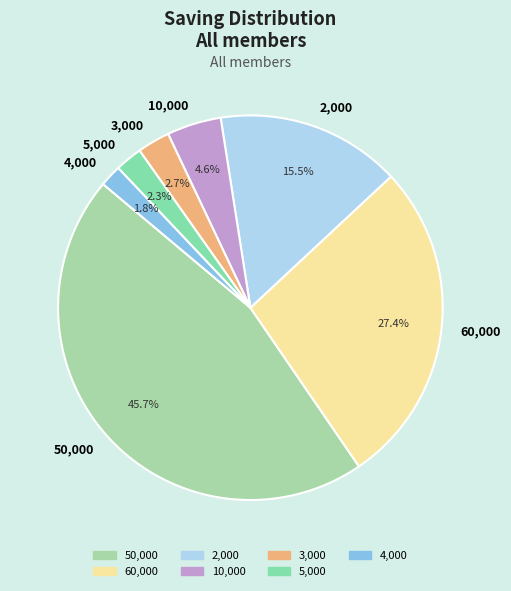

Is the sum of 10,000 and 5,000 greater than half?

No